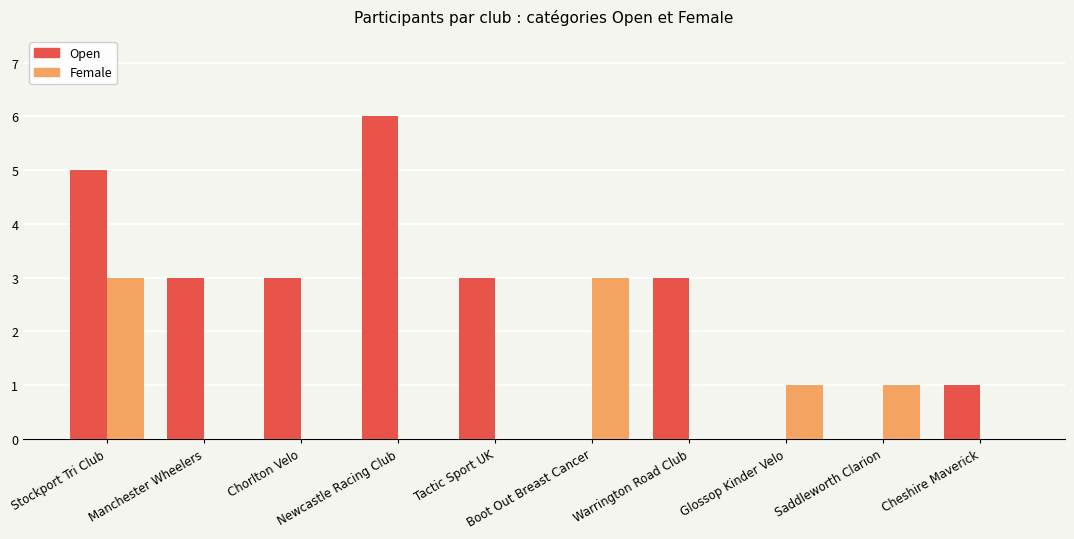

What value does the Open series have at Chorlton Velo?

3